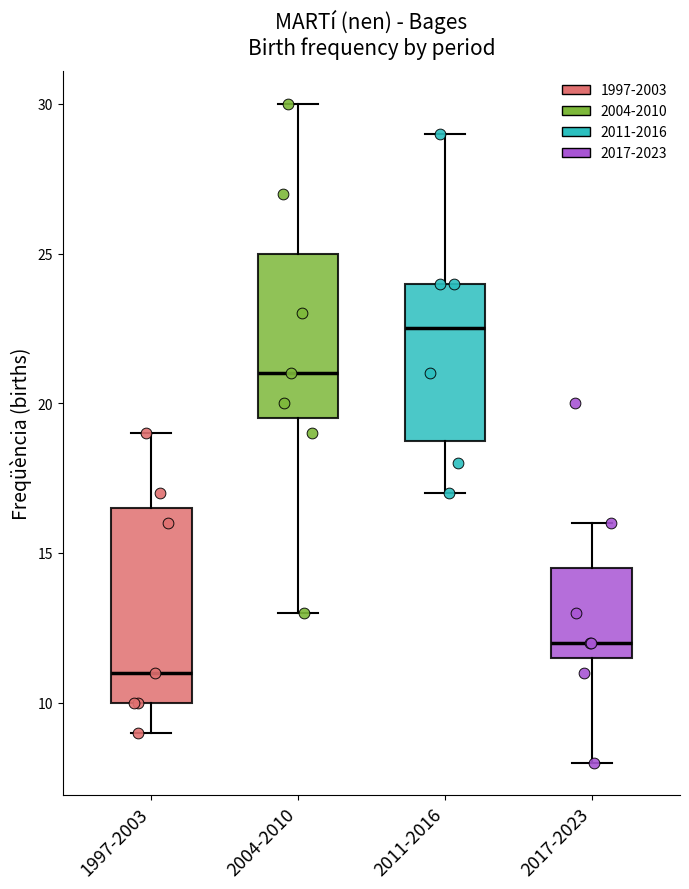

Which box has the highest median line?

2011-2016